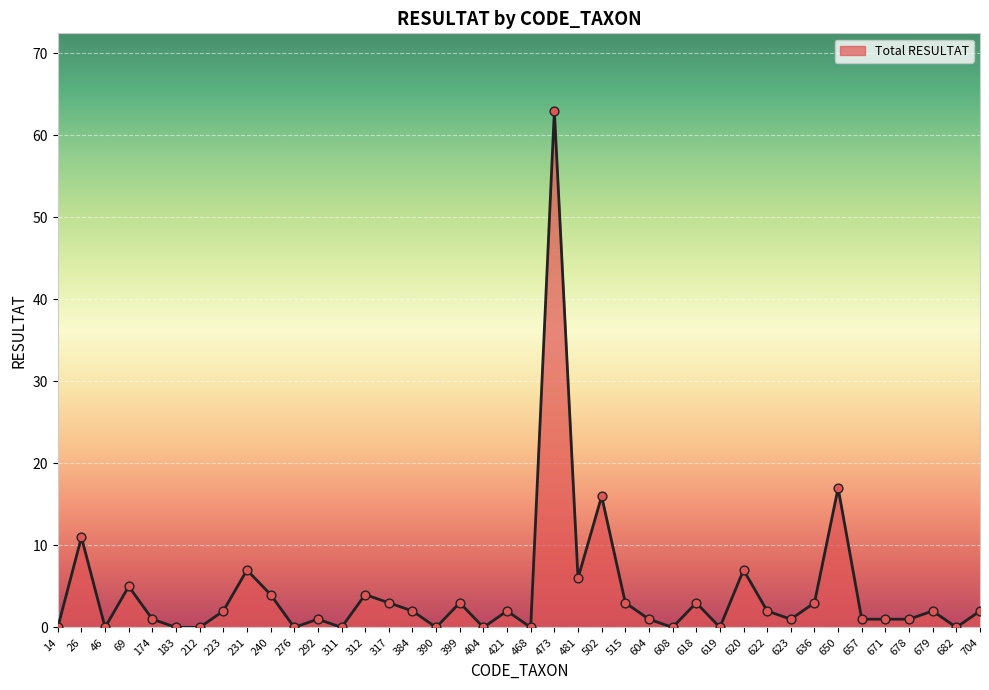

What is the change in value from 26 to 678?

-10